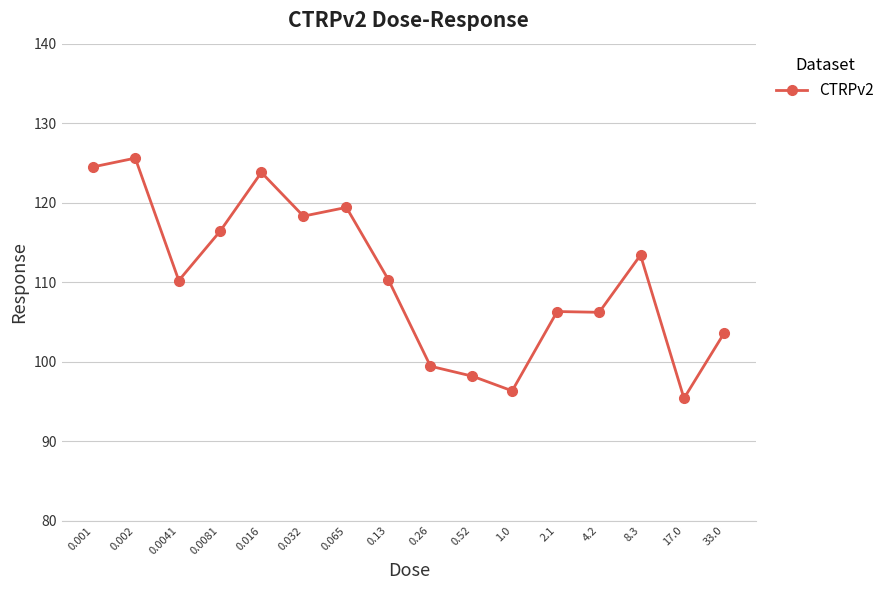

What is the average value?

110.5